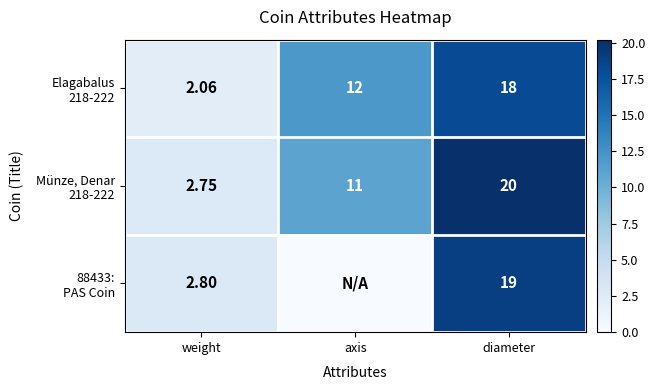

Count the number of data series in this chart.

3